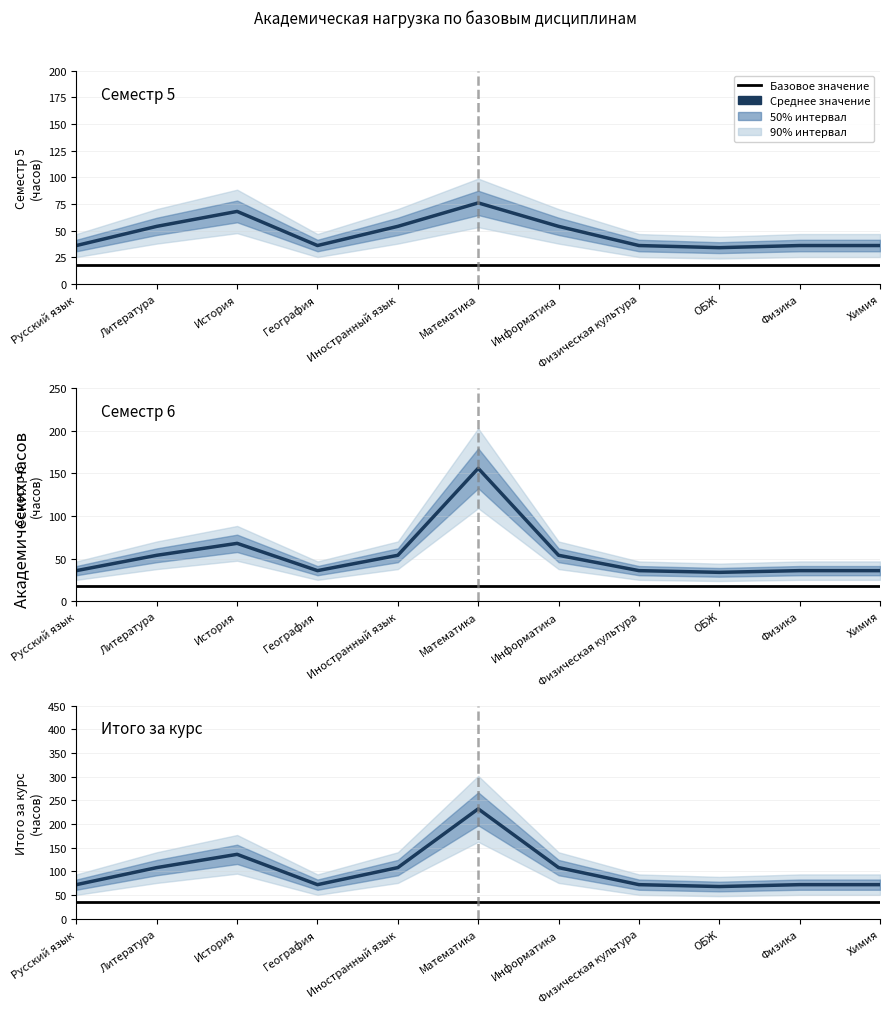

At which label does Итого за курс reach its peak?

Математика